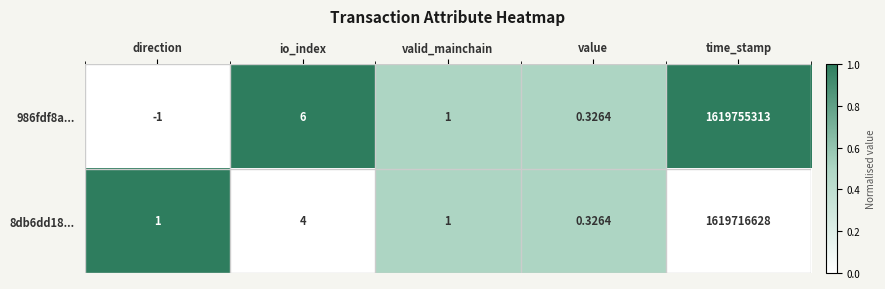

At which category is the sum across all series the highest?

time_stamp